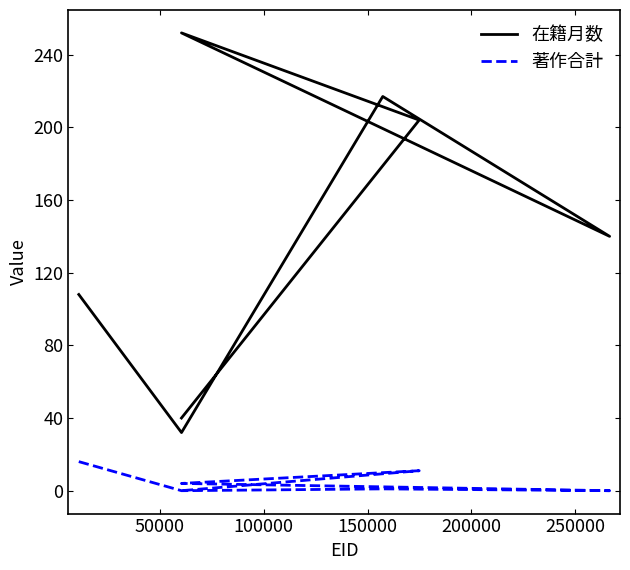

Which series has the widest spread of values?

在籍月数